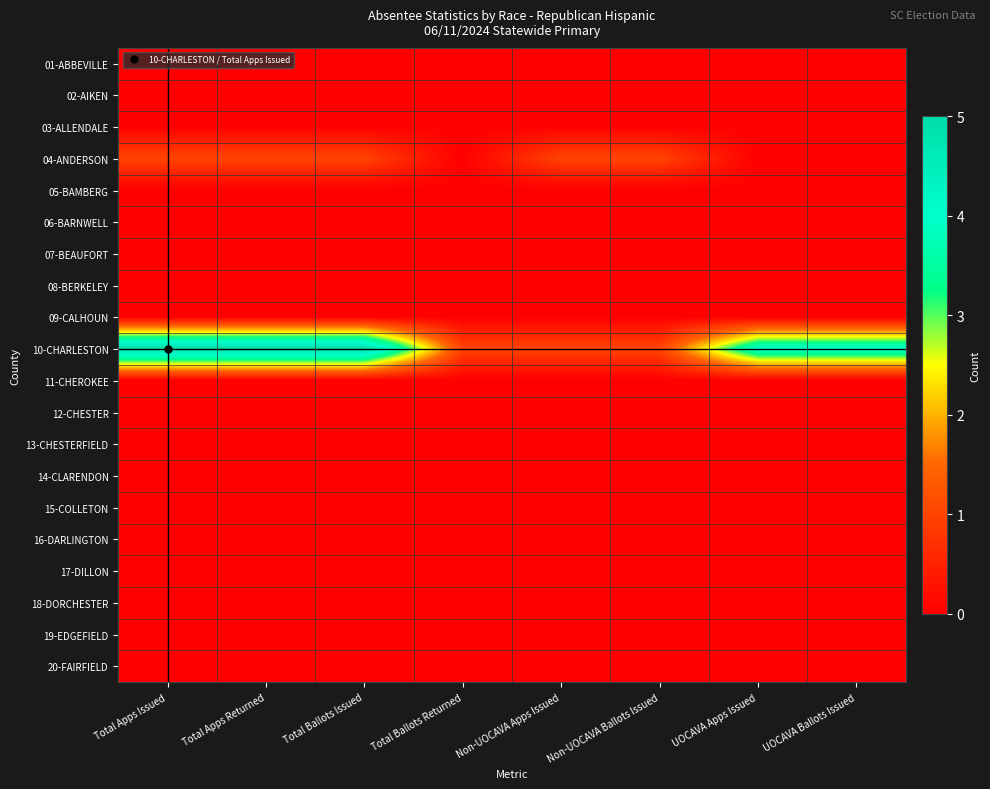

Between Total Ballots Returned and UOCAVA Apps Issued, which is larger?

Total Ballots Returned